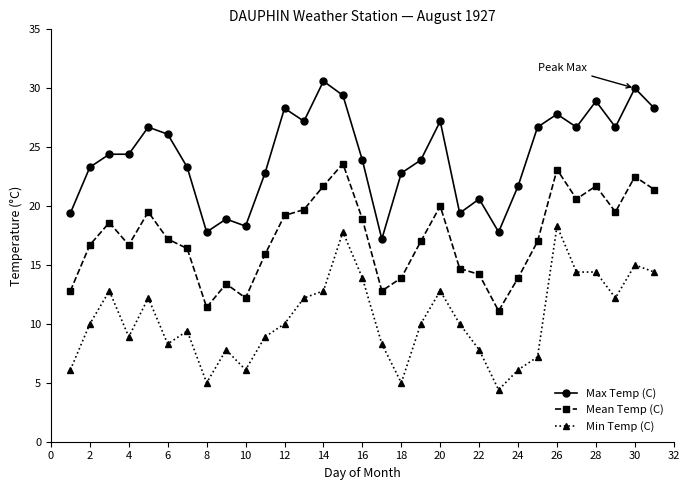

What is the difference between the maximum and minimum values in the Mean Temp (C) series?

12.5